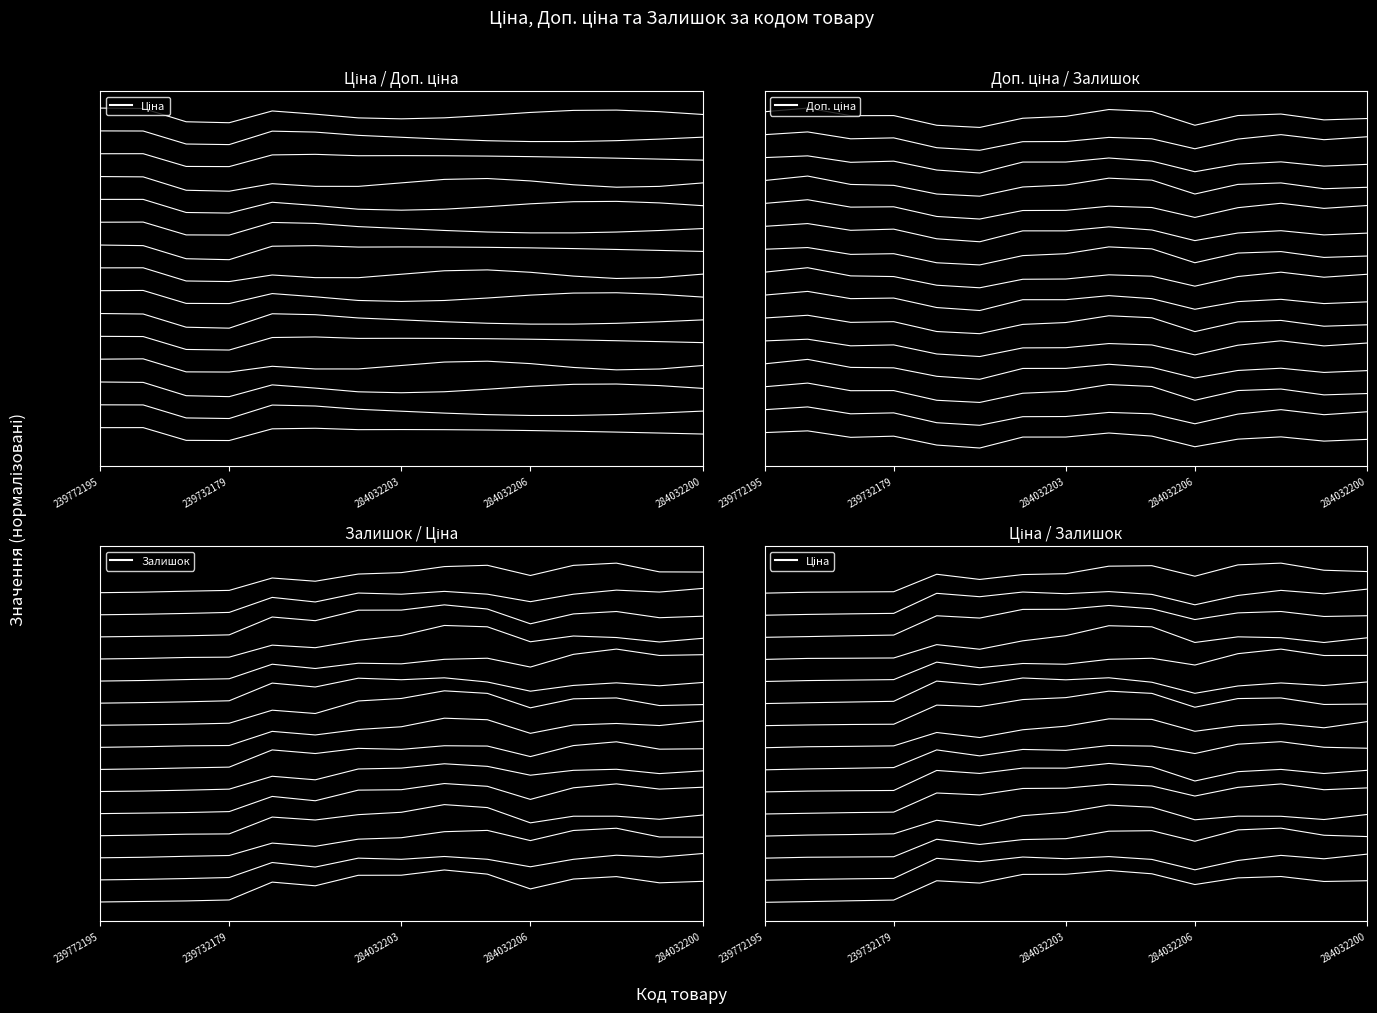

True or false: Доп. ціна_1 and Ціна_1 intersect in this chart.

True